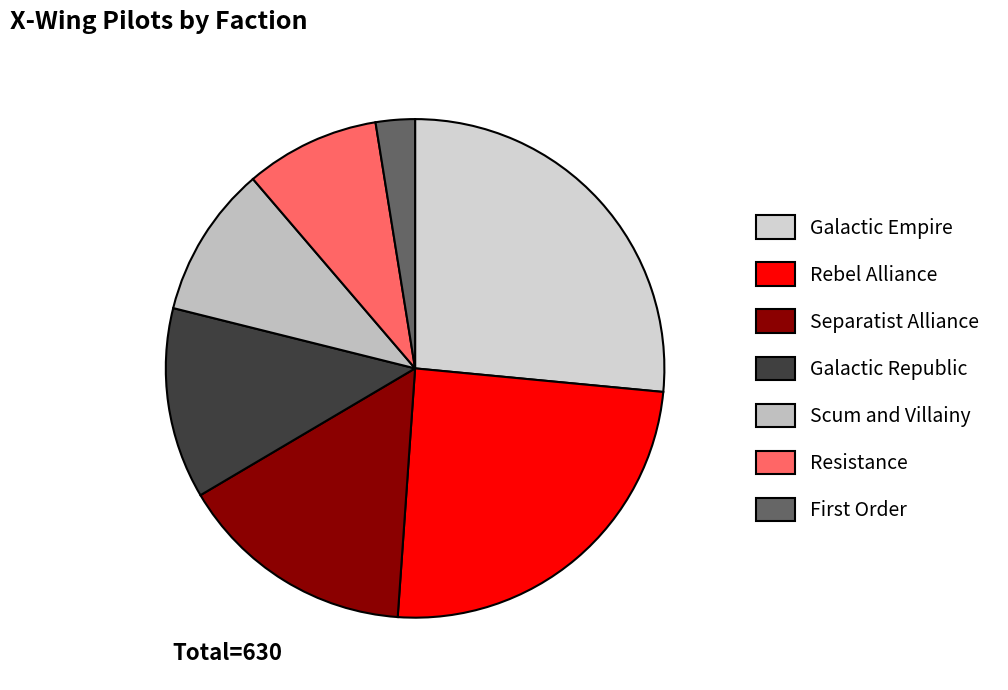

Rank the categories by value from lowest to highest.

First Order, Resistance, Scum and Villainy, Galactic Republic, Separatist Alliance, Rebel Alliance, Galactic Empire